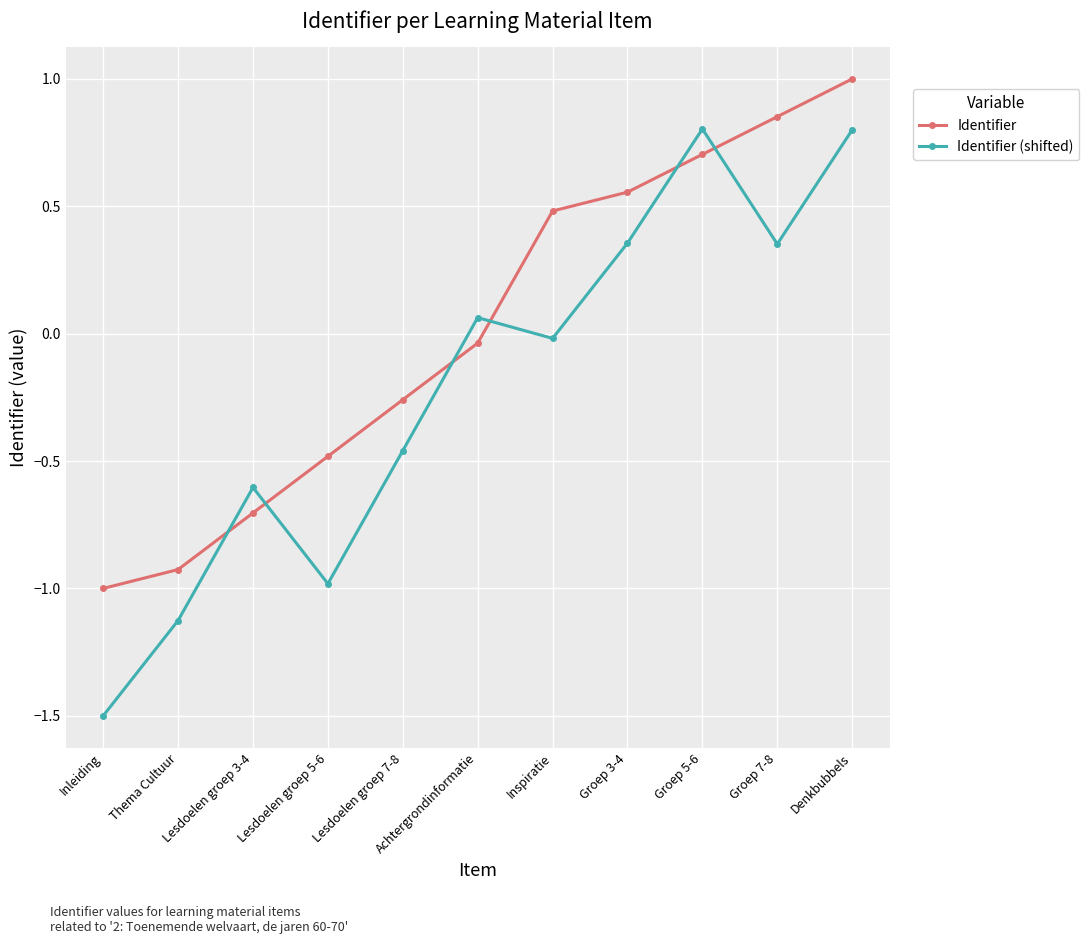

Which category has the lowest value across all series?

Inleiding